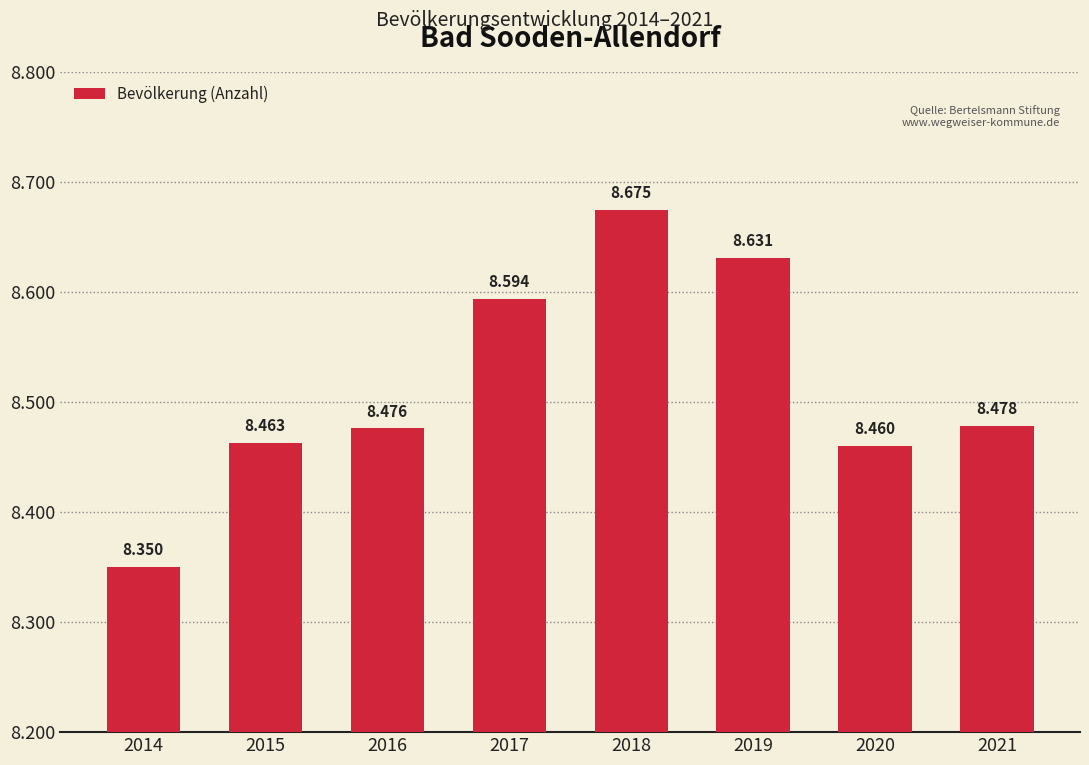

Does the chart contain stacked bars?

No